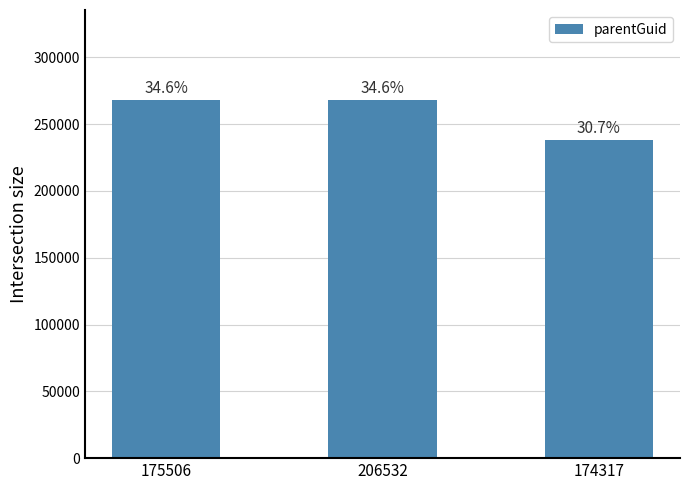

Is it true that the value at 175506 is 131990?

False